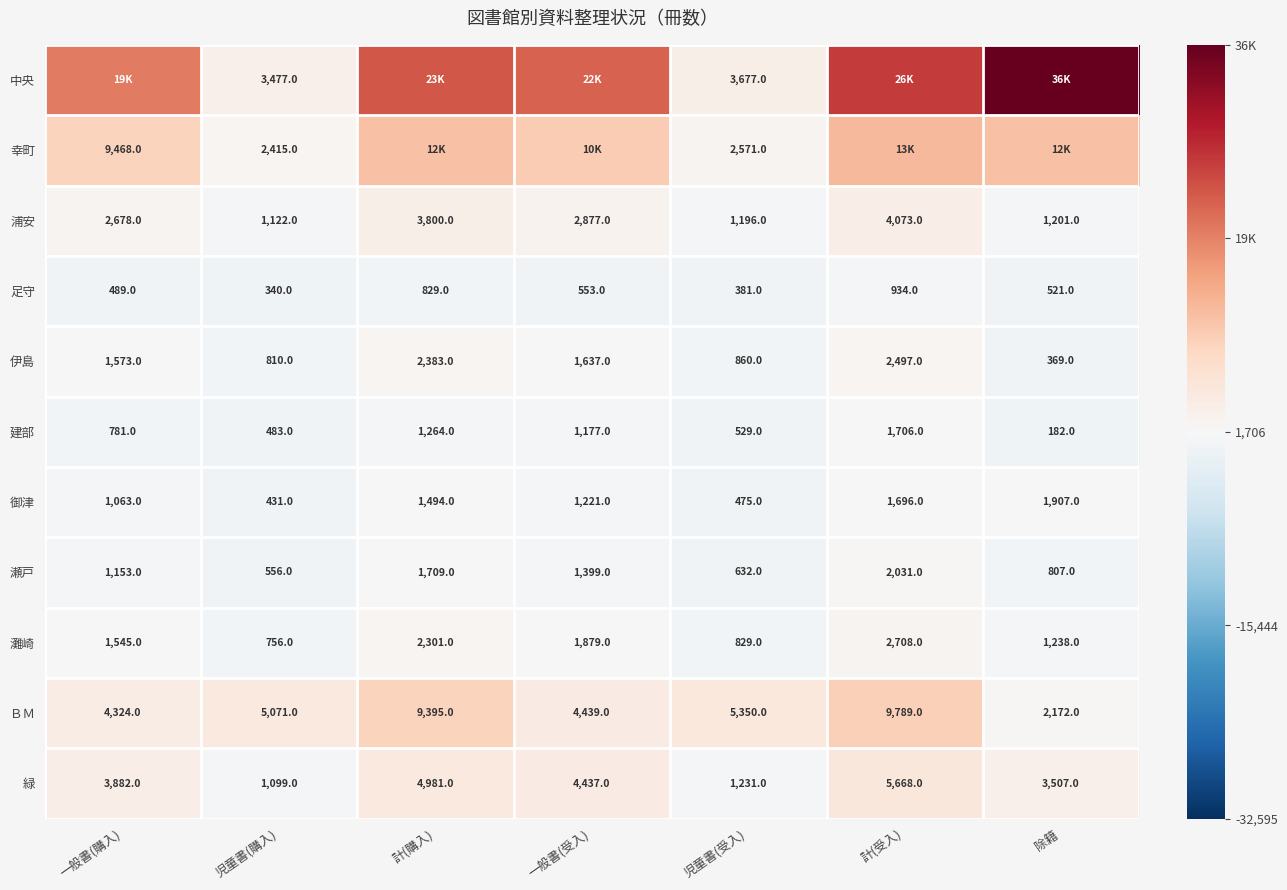

At how many categories does at least one series exceed 0?

7